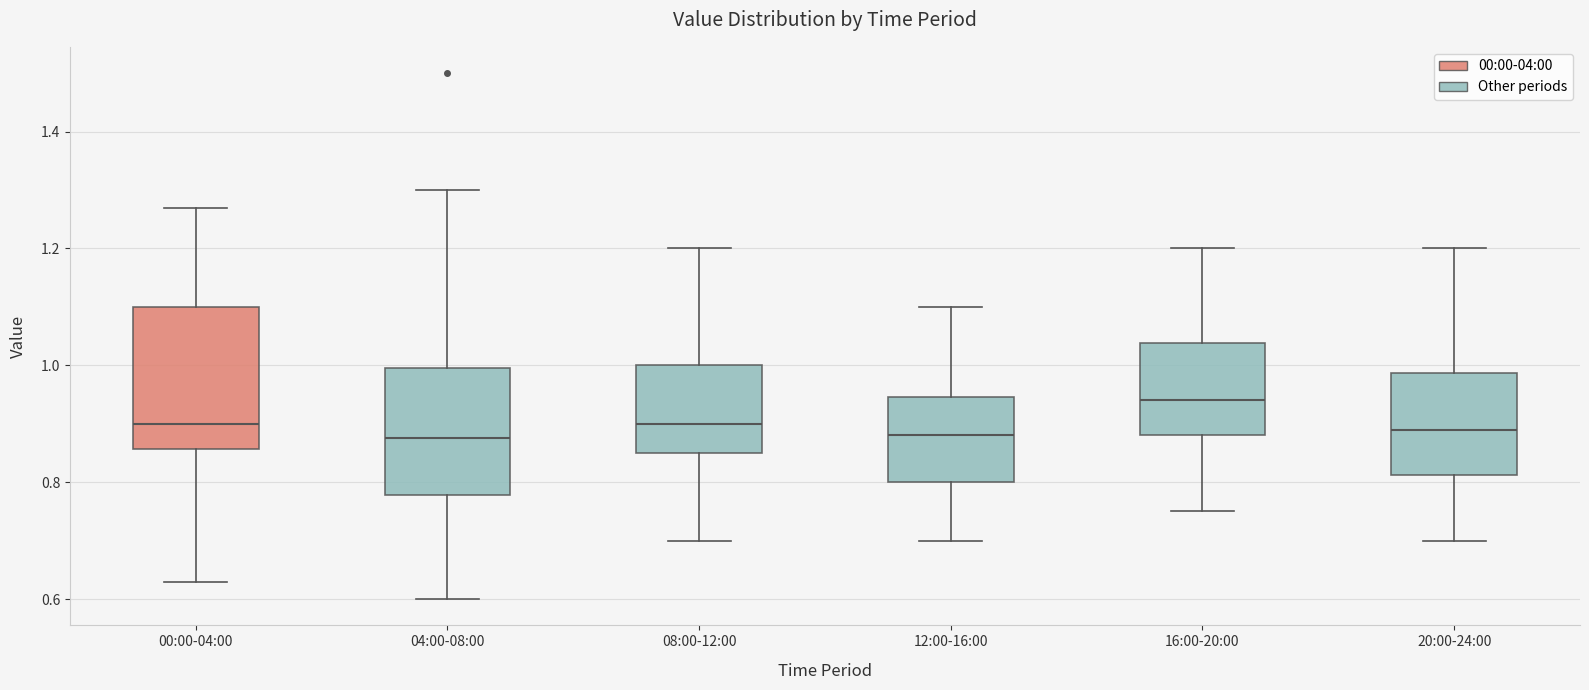

Comparing the boxes themselves (not the whiskers), which one is the tallest?

00:00-04:00